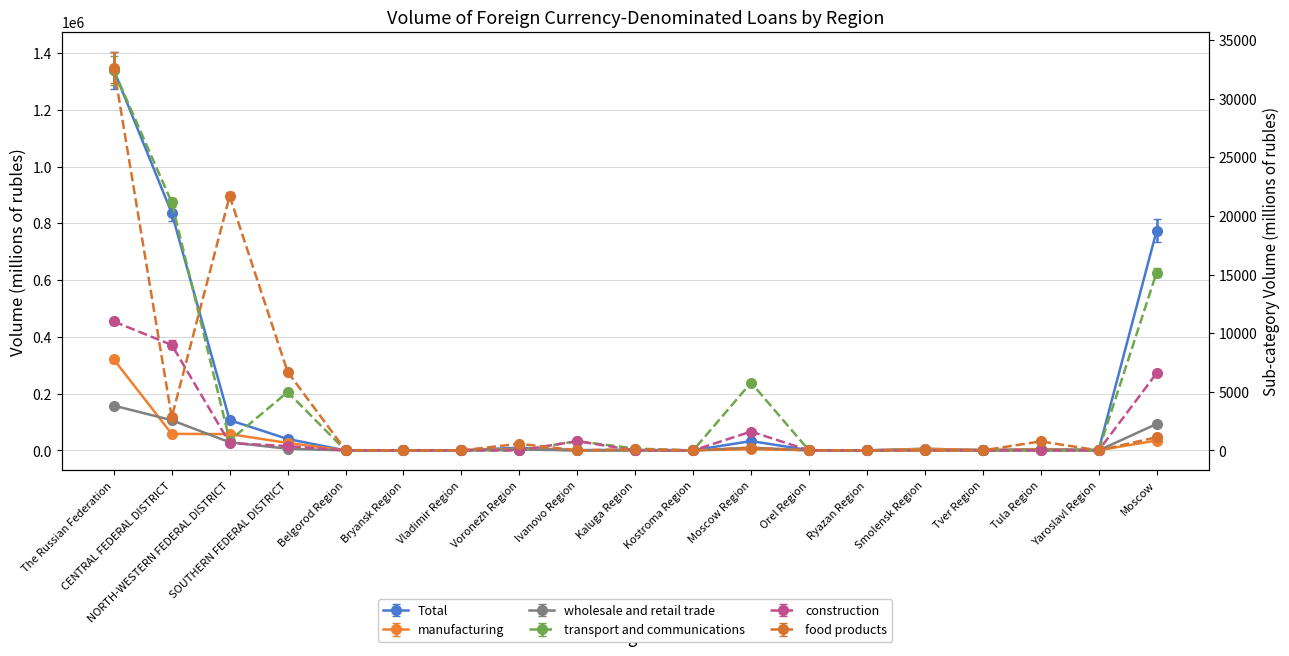

How many values in the wholesale and retail trade series exceed 29?

9